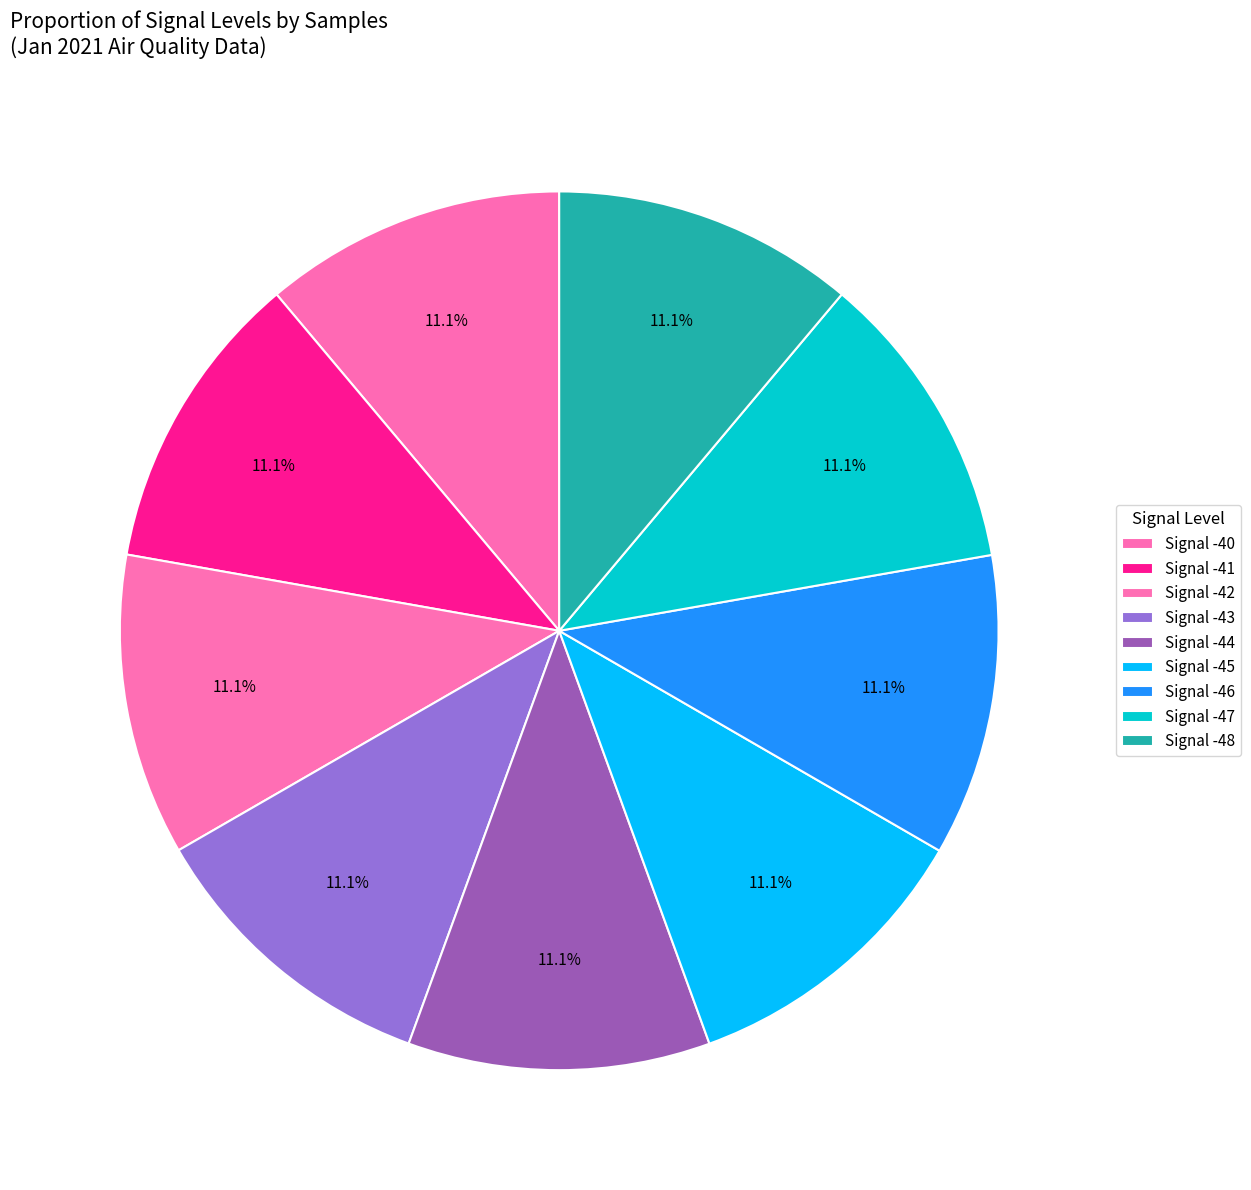

Which category has the smallest portion of the pie?

-41